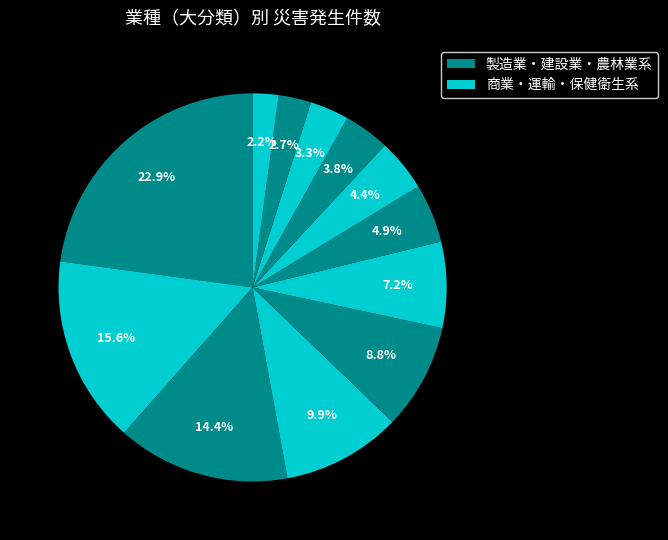

To the nearest percent, what is the difference between the largest and smallest slice percentages?

21%